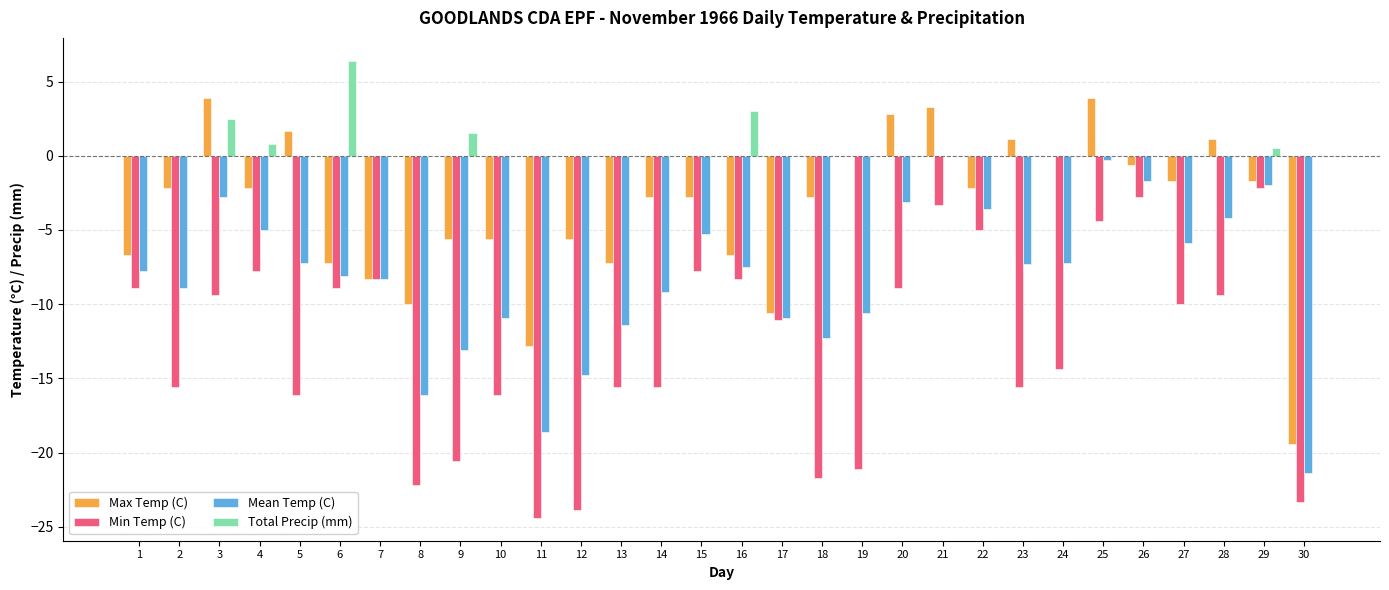

What are all the series names shown in the legend?

Max Temp (C), Min Temp (C), Mean Temp (C), Total Precip (mm)